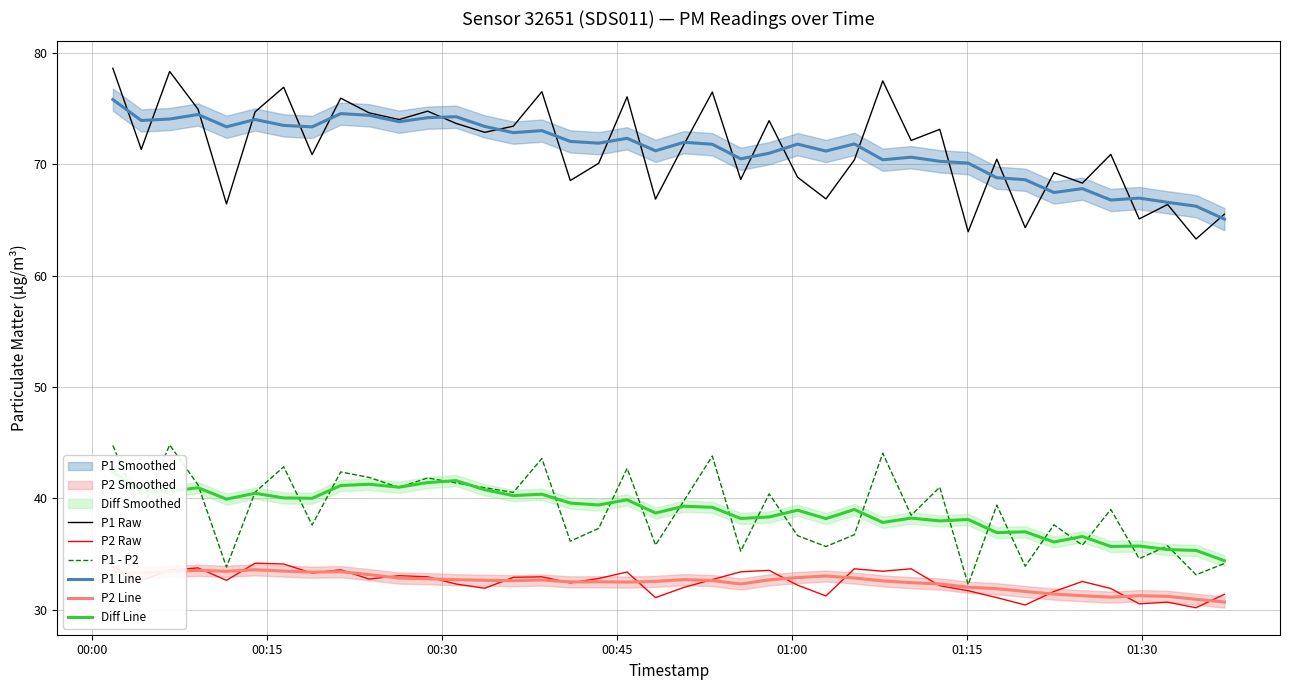

Which series has the widest spread of values?

P1 Raw